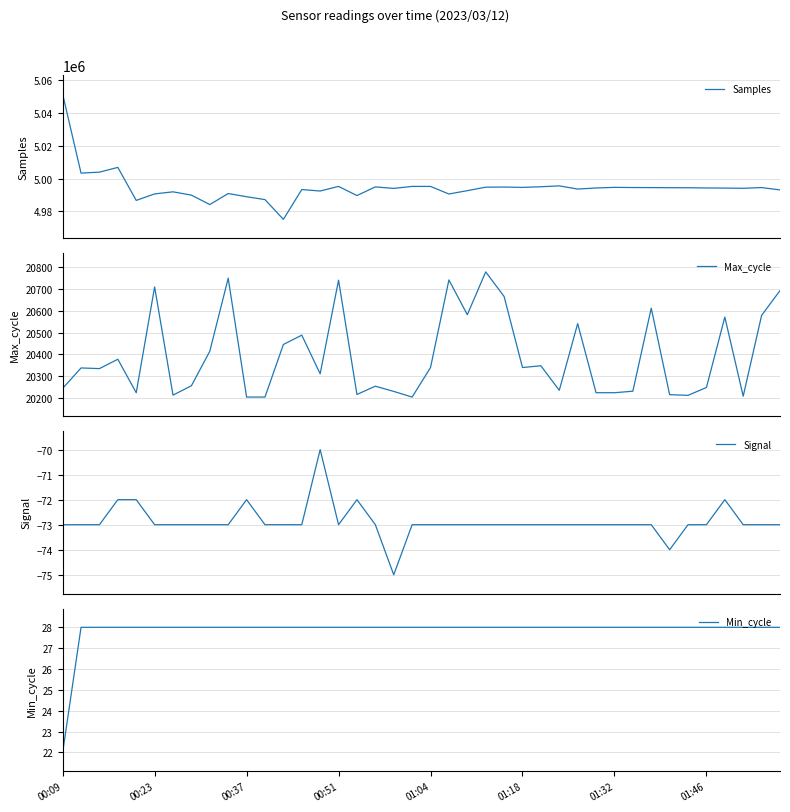

How many values in the Min_cycle series are below 28?

1